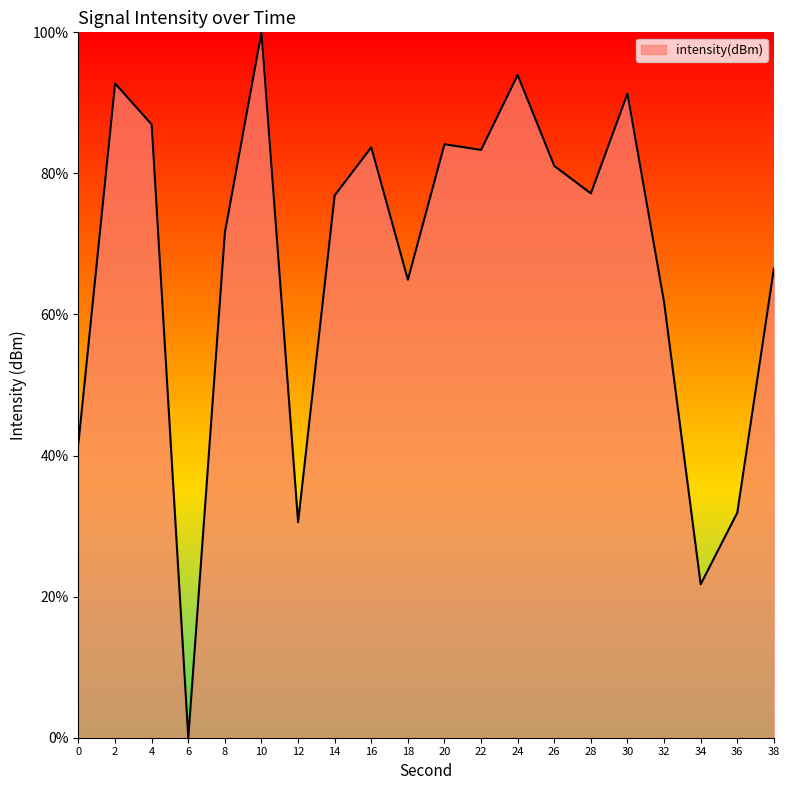

At which category does the data reach its first local valley?

6